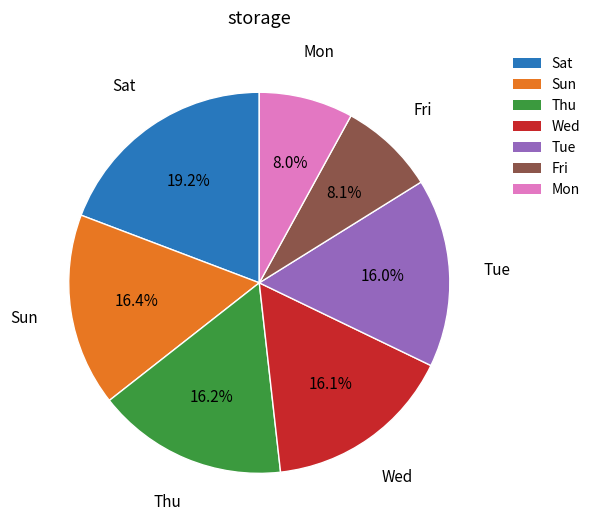

To the nearest percent, what is the difference between the largest and smallest slice percentages?

11%